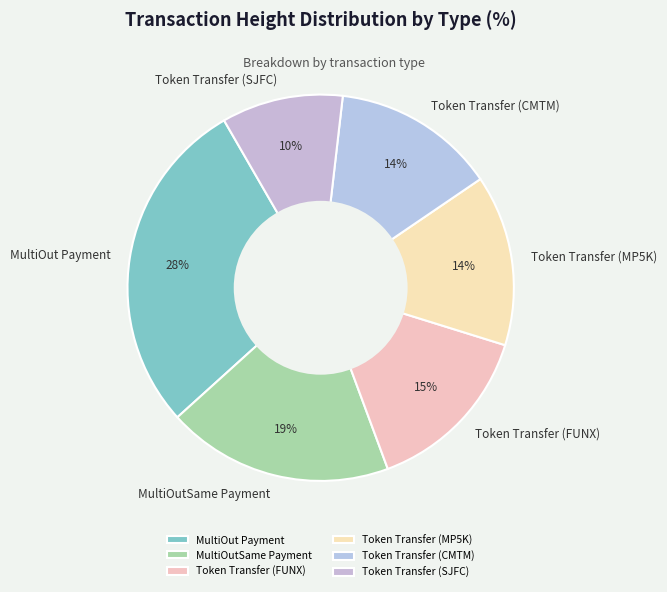

Count the number of slices in the pie.

6